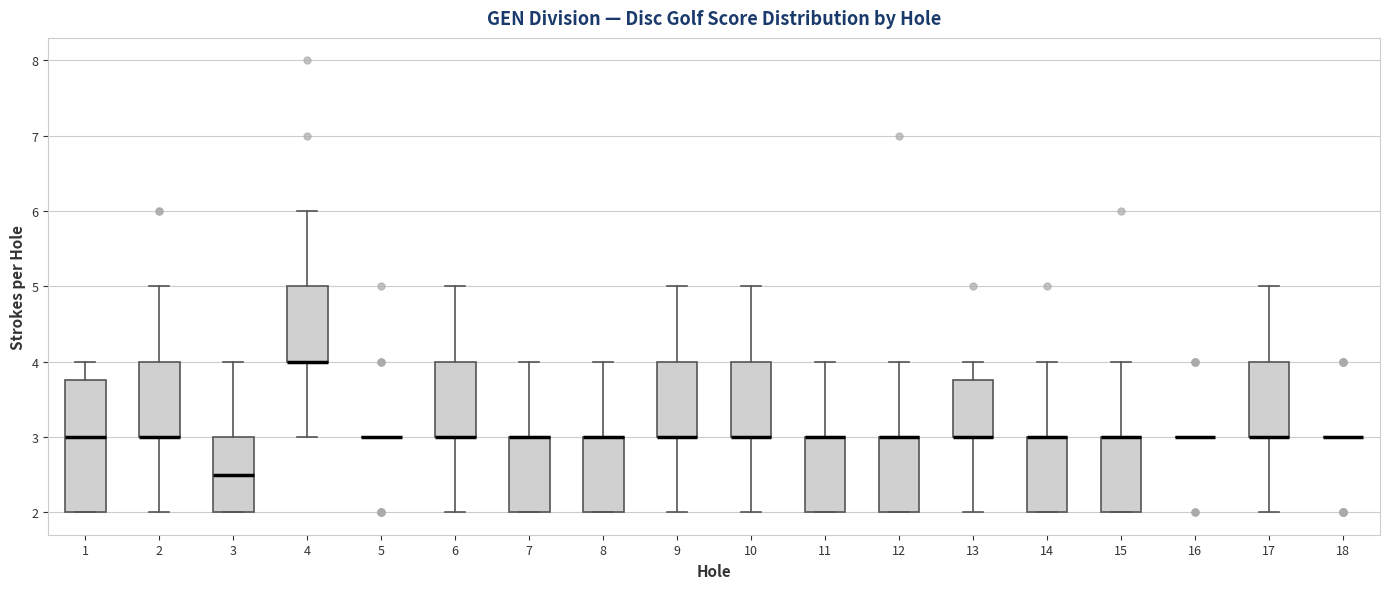

Reading left to right, read every box against the y-axis: the position of its median line, the range the box covers, and the ends of its whiskers. The values are not printed on the chart, so give them approximately, as read against the axis.

1: median 3.0, box 2.0 to 3.8, whiskers 2.0 to 4.0
2: median 3.0 (drawn on the box's lower edge), box 3.0 to 4.0, whiskers 2.0 to 5.0
3: median 2.5, box 2.0 to 3.0, whiskers 2.0 to 4.0
4: median 4.0 (drawn on the box's lower edge), box 4.0 to 5.0, whiskers 3.0 to 6.0
5: box collapsed to a line at 3.0, whiskers 3.0 to 3.0
6: median 3.0 (drawn on the box's lower edge), box 3.0 to 4.0, whiskers 2.0 to 5.0
7: median 3.0 (drawn on the box's upper edge), box 2.0 to 3.0, whiskers 2.0 to 4.0
8: median 3.0 (drawn on the box's upper edge), box 2.0 to 3.0, whiskers 2.0 to 4.0
9: median 3.0 (drawn on the box's lower edge), box 3.0 to 4.0, whiskers 2.0 to 5.0
10: median 3.0 (drawn on the box's lower edge), box 3.0 to 4.0, whiskers 2.0 to 5.0
11: median 3.0 (drawn on the box's upper edge), box 2.0 to 3.0, whiskers 2.0 to 4.0
12: median 3.0 (drawn on the box's upper edge), box 2.0 to 3.0, whiskers 2.0 to 4.0
13: median 3.0 (drawn on the box's lower edge), box 3.0 to 3.8, whiskers 2.0 to 4.0
14: median 3.0 (drawn on the box's upper edge), box 2.0 to 3.0, whiskers 2.0 to 4.0
15: median 3.0 (drawn on the box's upper edge), box 2.0 to 3.0, whiskers 2.0 to 4.0
16: box collapsed to a line at 3.0, whiskers 3.0 to 3.0
17: median 3.0 (drawn on the box's lower edge), box 3.0 to 4.0, whiskers 2.0 to 5.0
18: box collapsed to a line at 3.0, whiskers 3.0 to 3.0